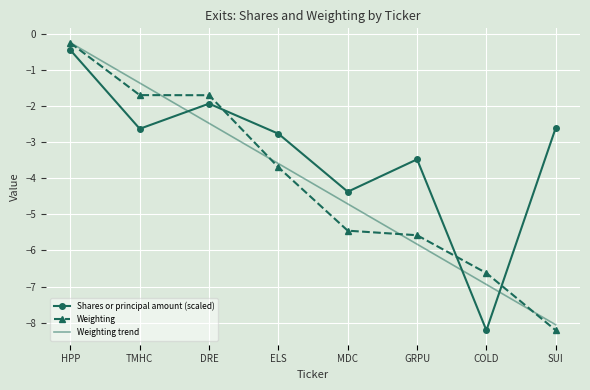

Is it true that Weighting equals -2.9 at SUI?

False